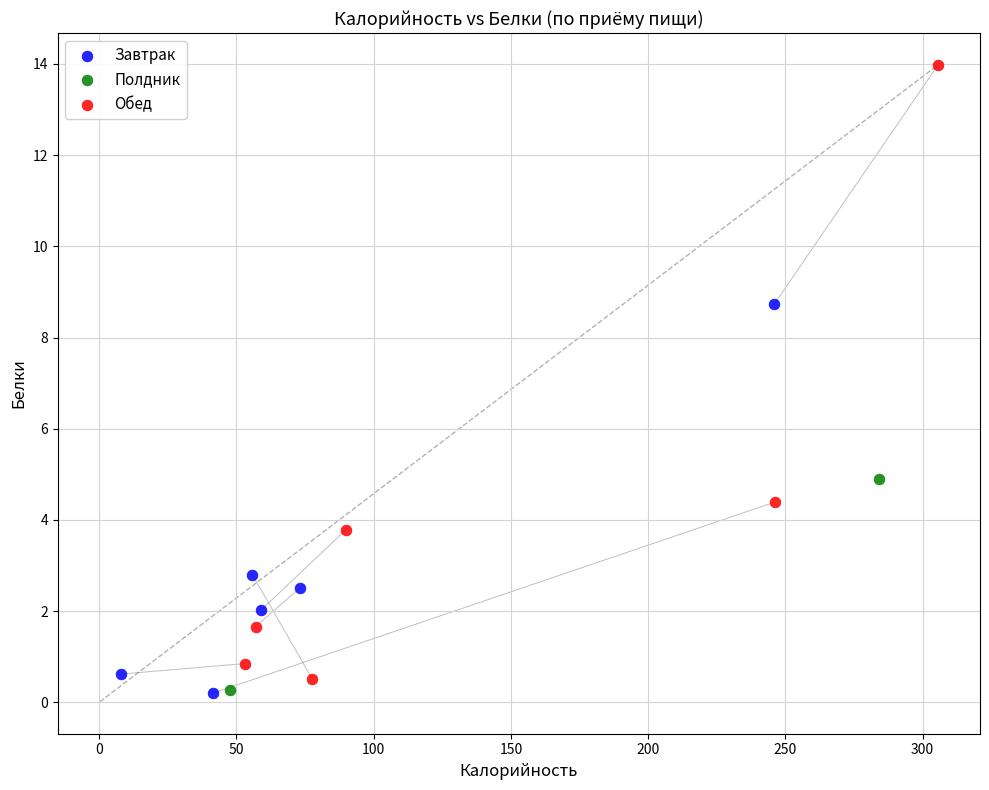

What are all the series names shown in the legend?

Завтрак, Полдник, Обед